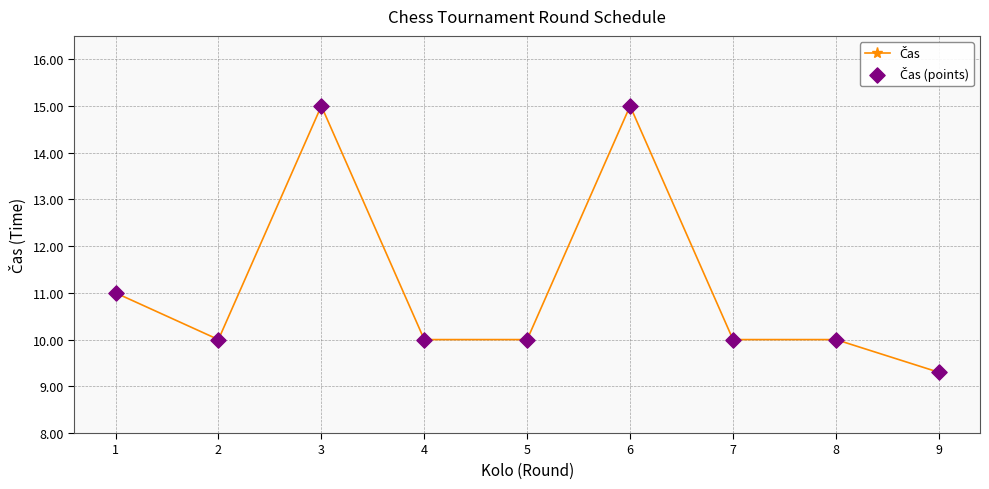

What is the value of the 5th point from the left?

10.0